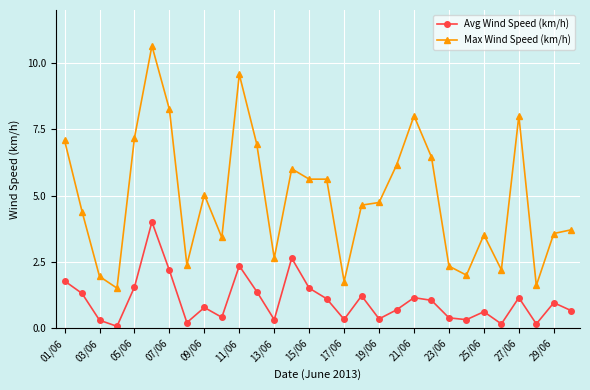

Which series has the largest range (max minus min)?

Max Wind Speed (km/h)